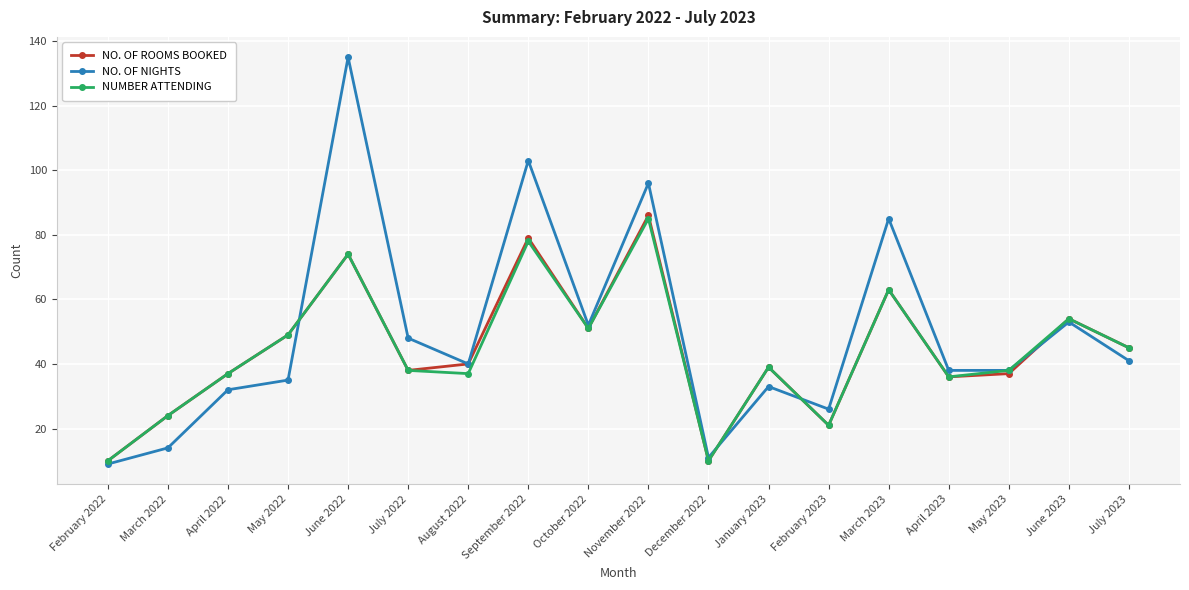

What is the label of the 12th point from the right?

August 2022